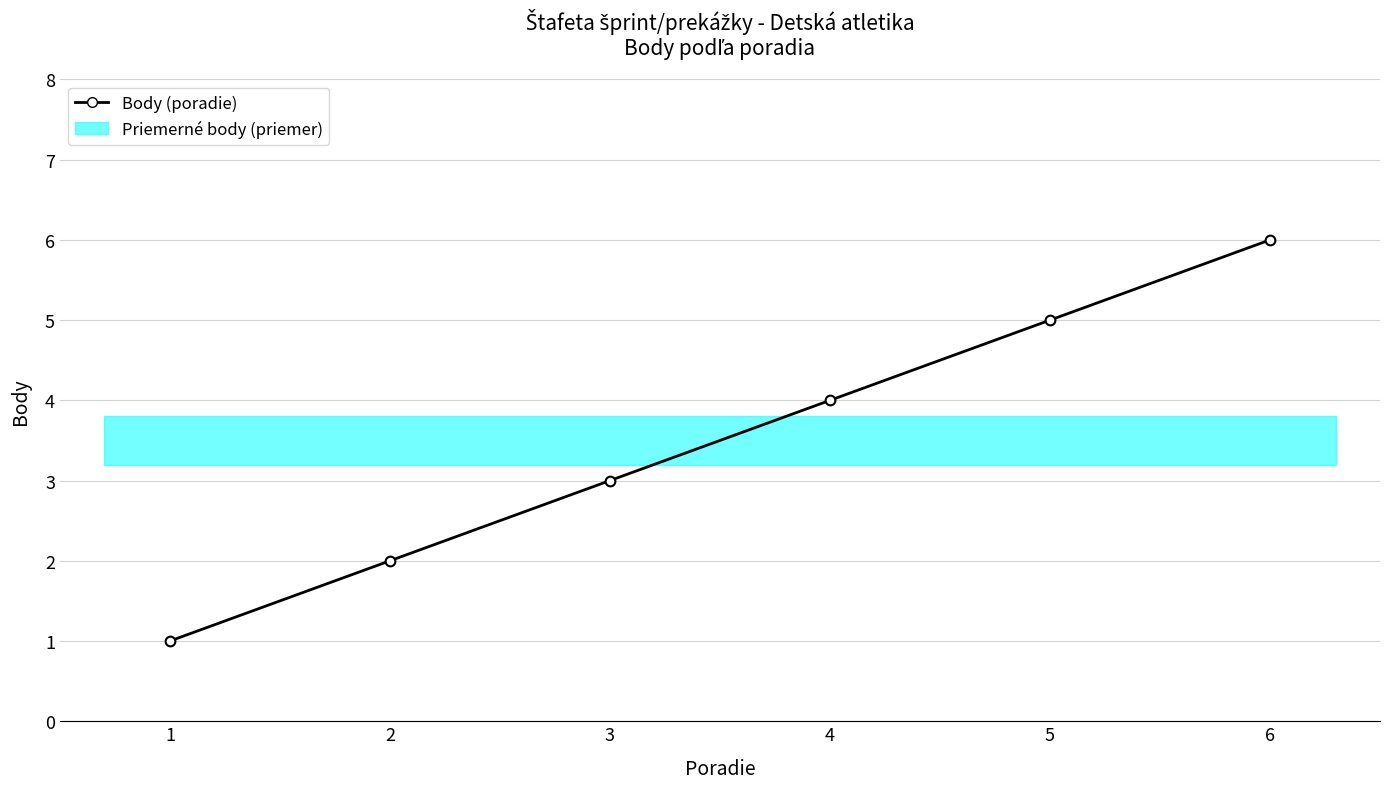

Reading right to left, extract all data points from this chart.

6	5	4	3	2	1